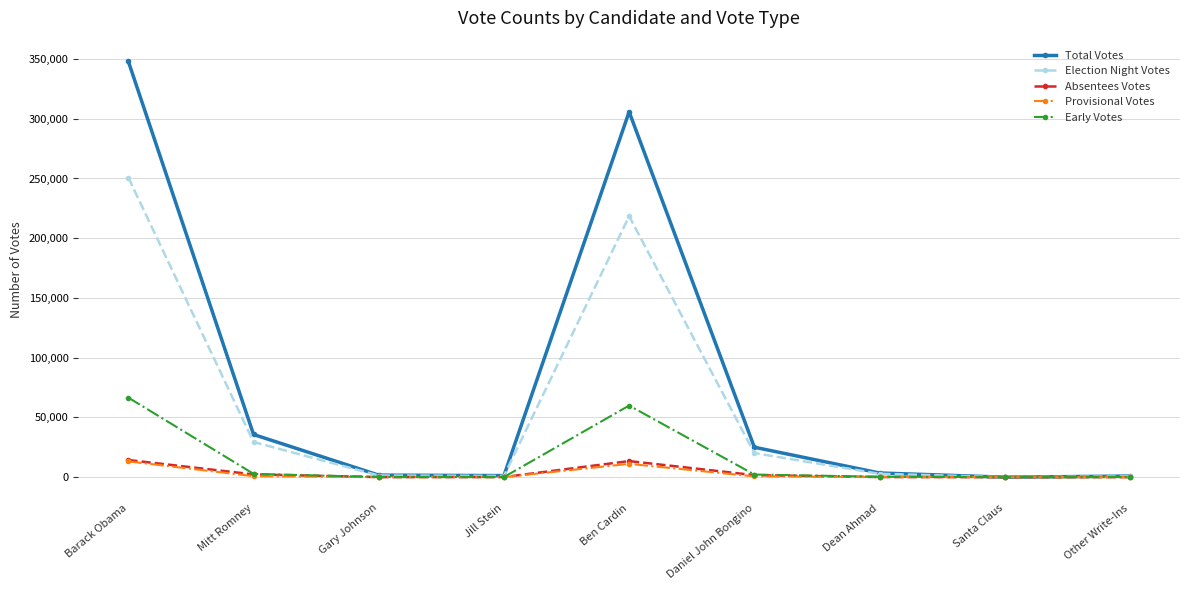

True or false: Provisional Votes has more than 0 points higher than both neighbors.

True